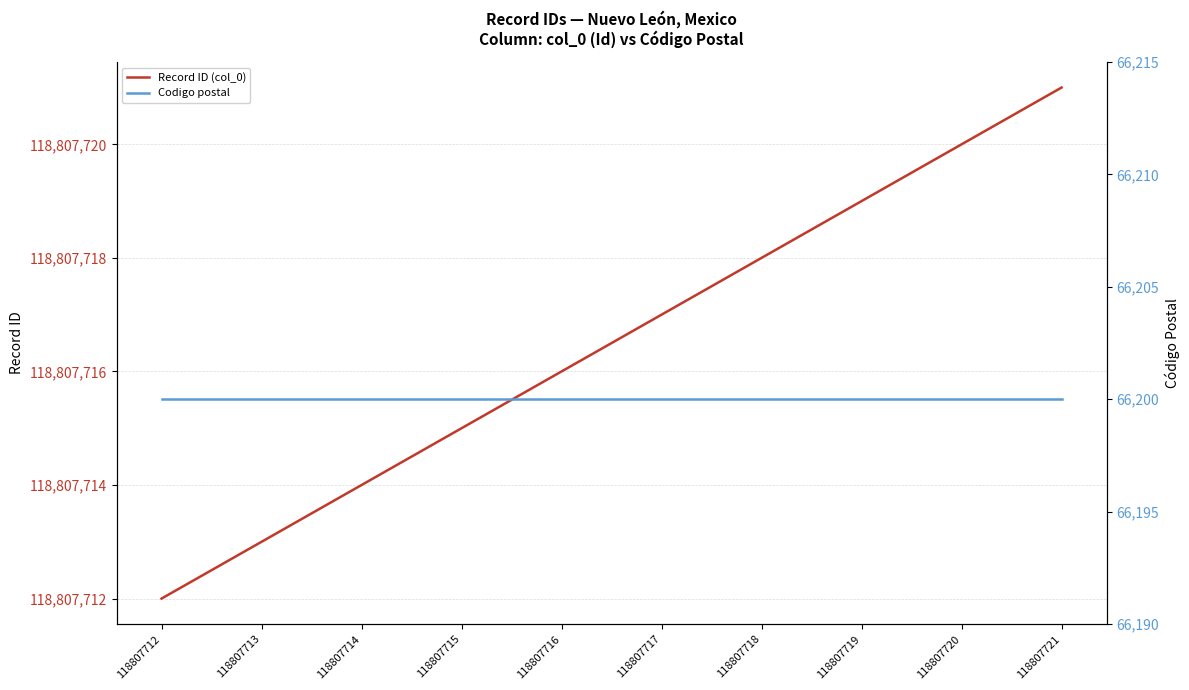

What is the sum of the Record ID (col_0) values at 118807713 and 118807721?

237615434